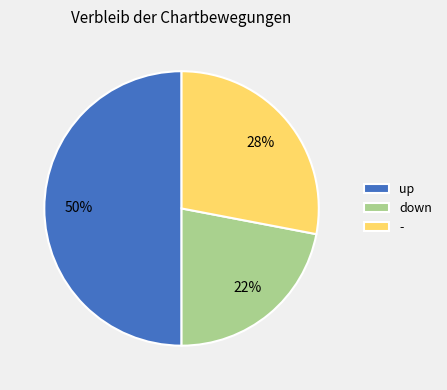

Is it true that down is 22% of the pie?

True